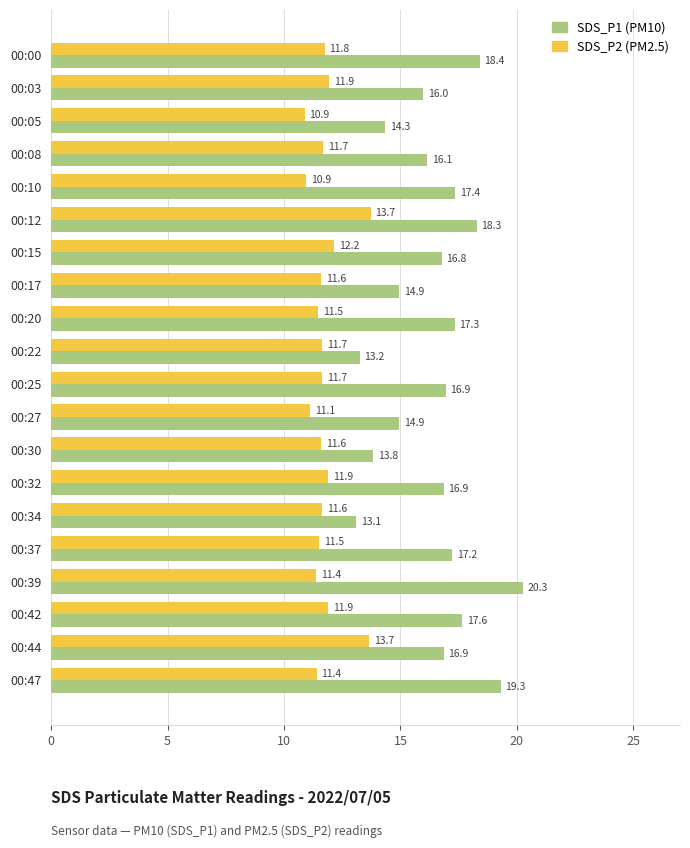

Which category has the highest value across all series?

00:39